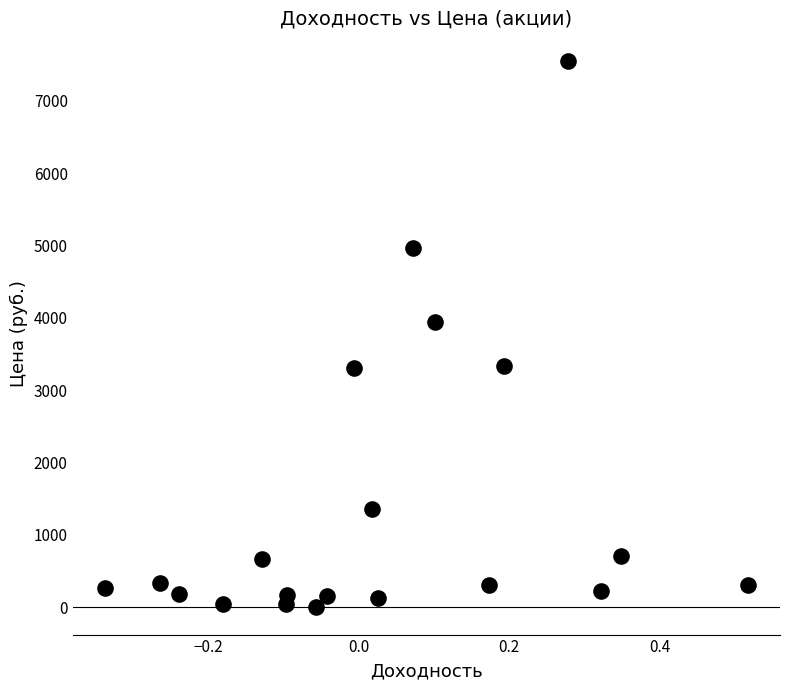

What Y value in the scatter plot is closest to 3777?

3949.5